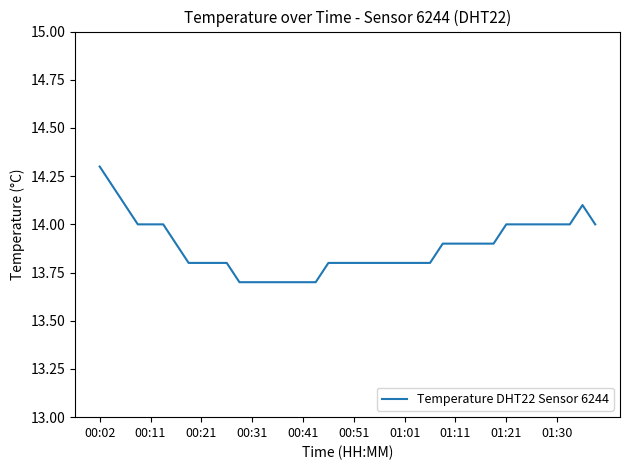

What is the greatest value displayed?

14.3